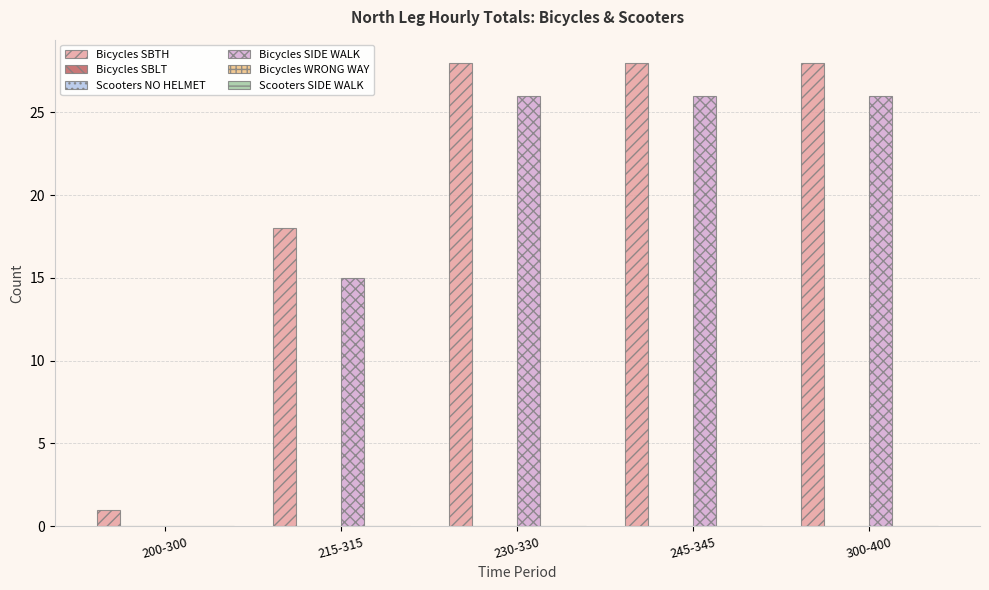

What are all the series names shown in the legend?

Bicycles SBTH, Bicycles SBLT, Scooters NO HELMET, Bicycles SIDE WALK, Bicycles WRONG WAY, Scooters SIDE WALK